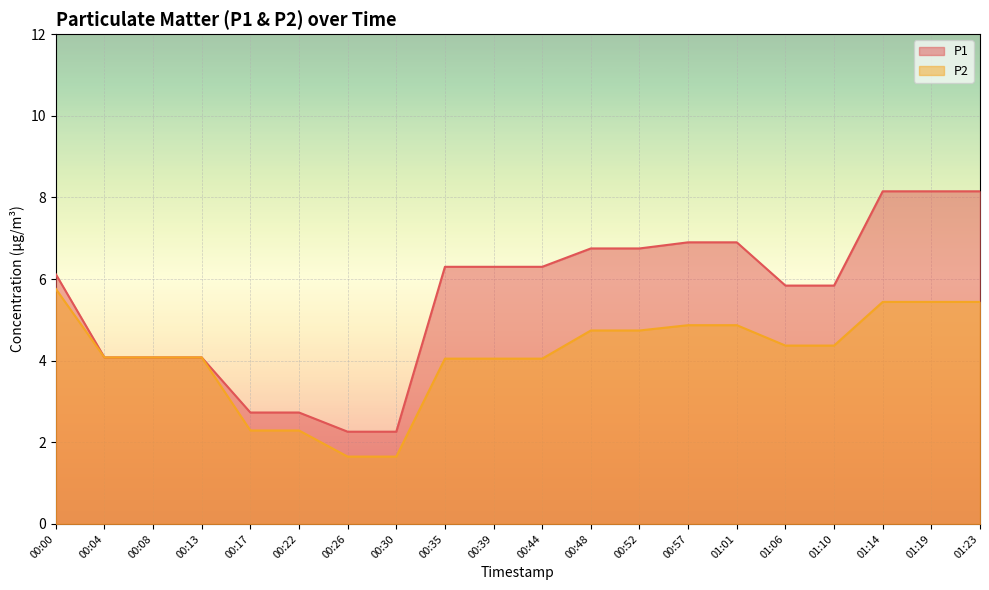

What is the label of the 8th point from the right?

00:52